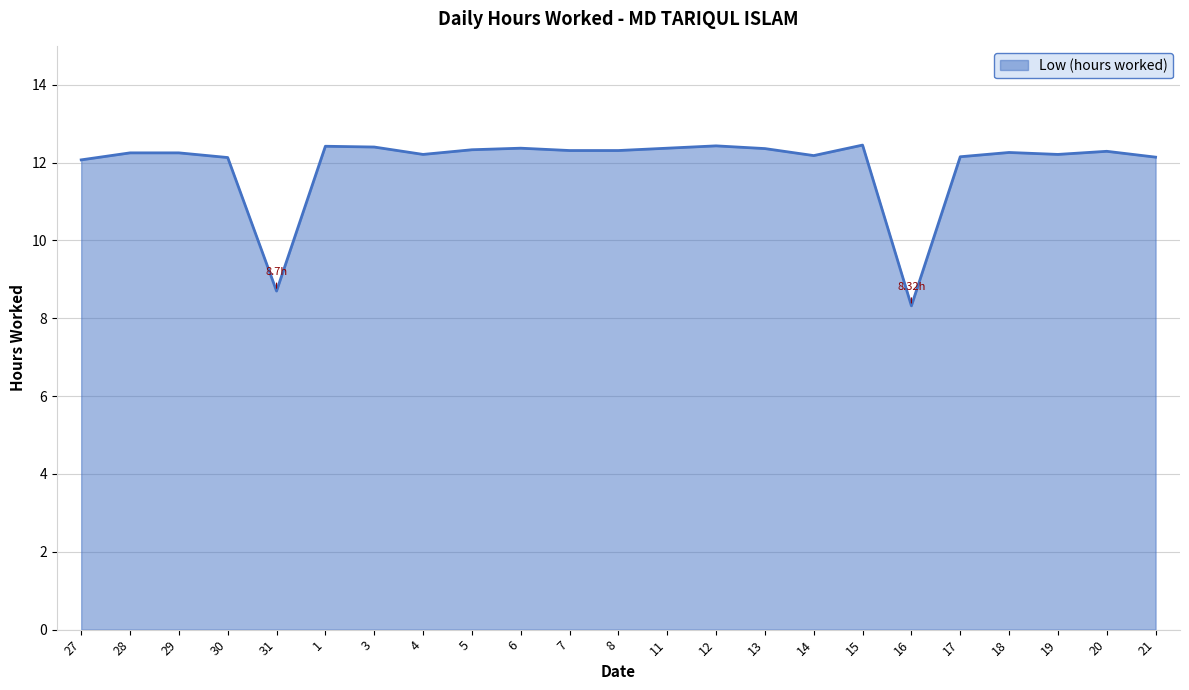

The chart shows a value of 5.2 at 21. True or false?

False